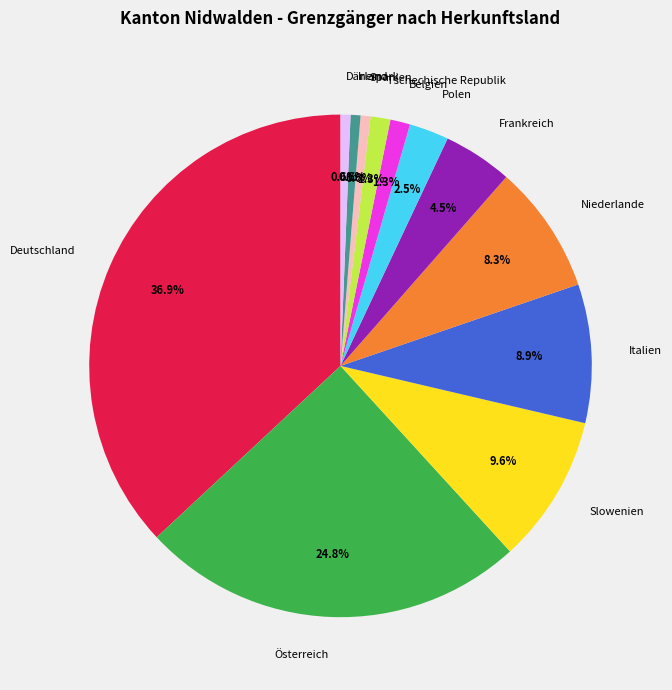

Which slice is the largest?

Deutschland